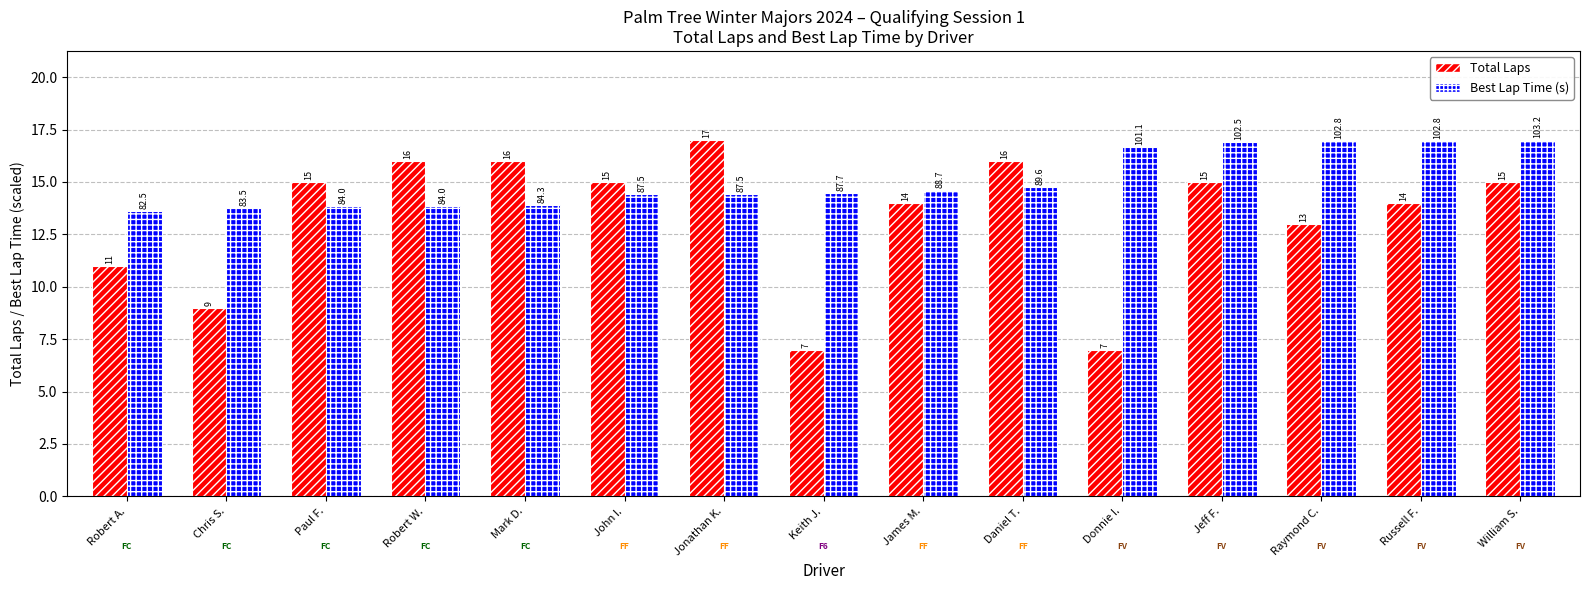

Is it true that Total Laps equals 12.3 at Keith J.?

False